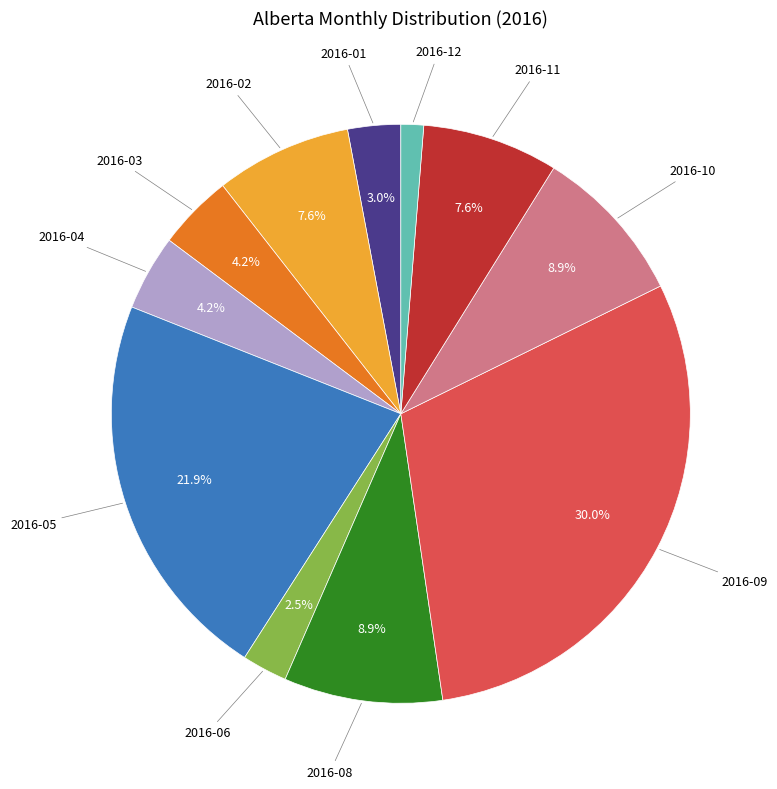

How many segments does this pie chart have?

11